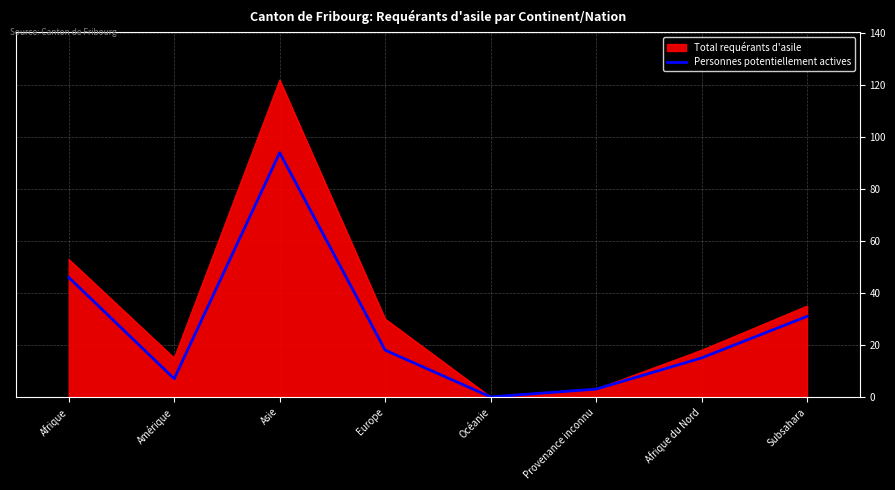

How many lines are shown in the chart?

2